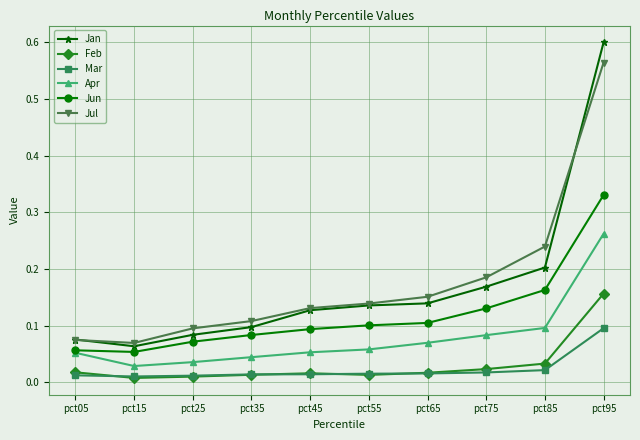

How many lines are shown in the chart?

6